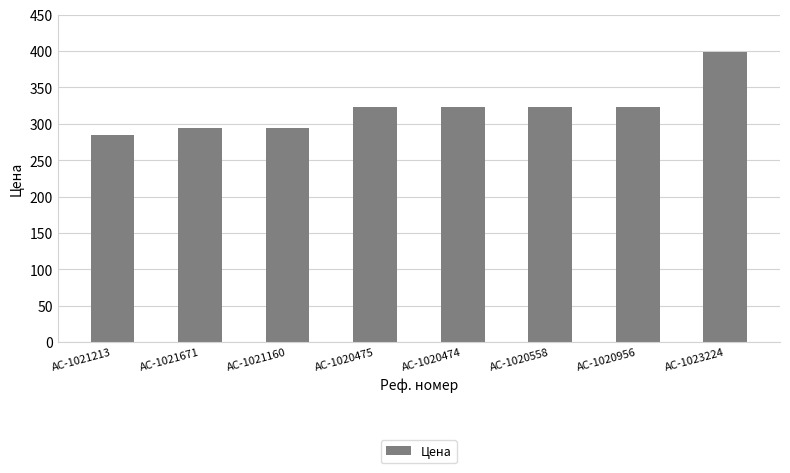

What value does the data have at AC-1020475?

322.9